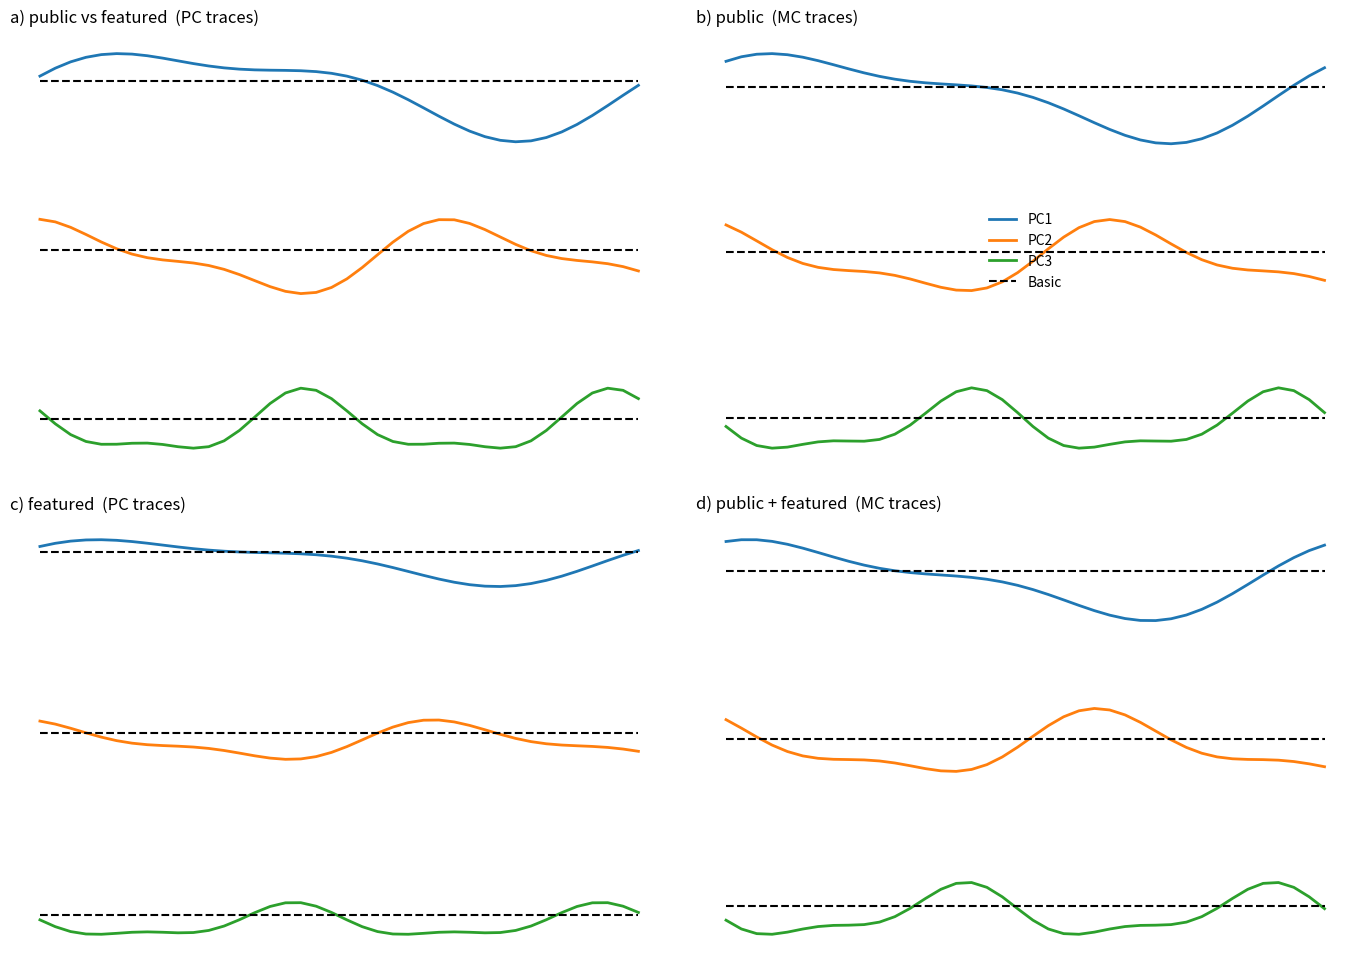

Rank the series by their maximum value, from lowest to highest.

PC3, PC2, Basic, PC1